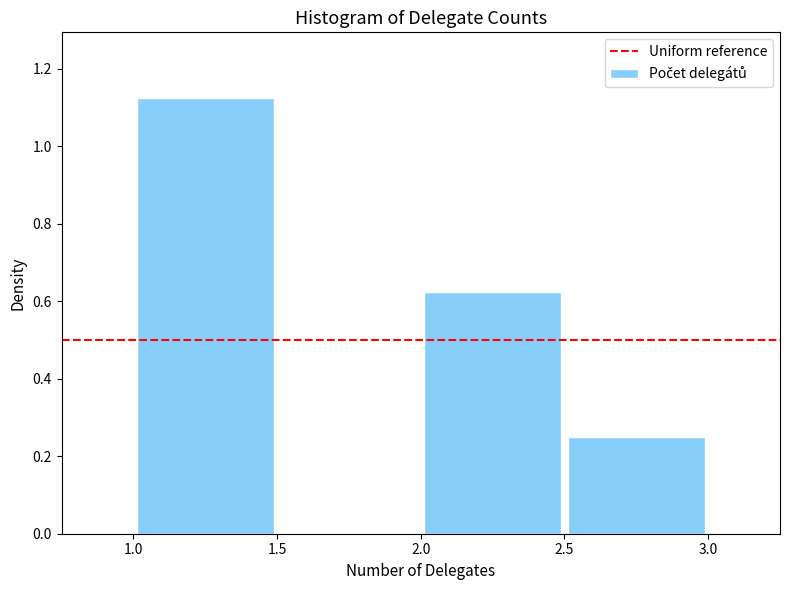

How tall is the bar that spans 2.0 to 2.5 on the x-axis? The values are not printed on the chart, so give them approximately, as read against the axis.

0.62